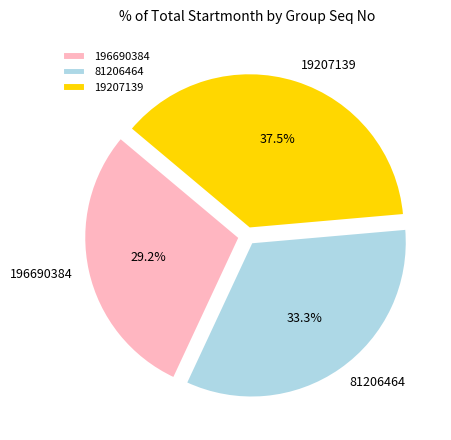

To the nearest percent, what is the combined percentage of 19207139 and 196690384?

67%